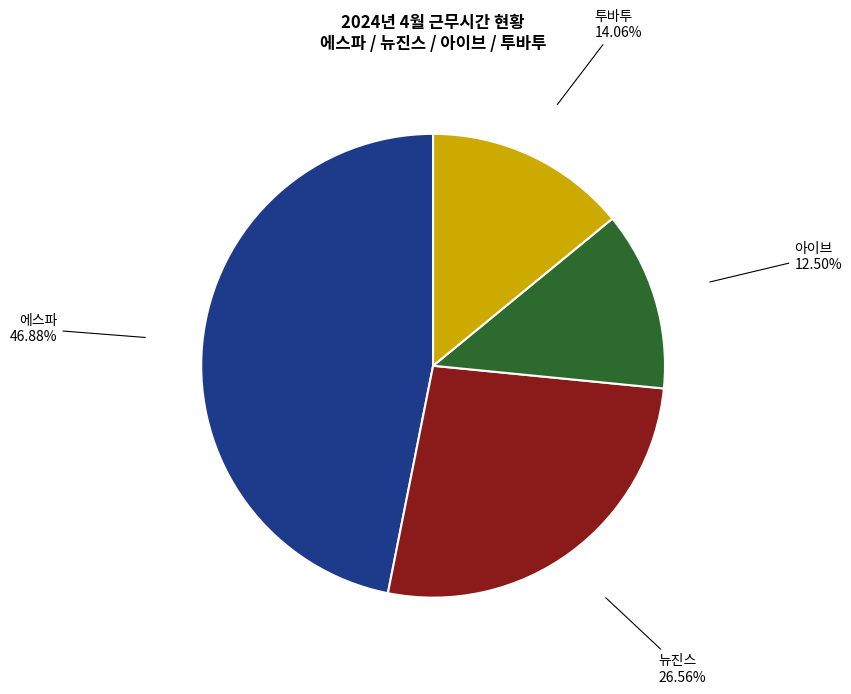

What percentage is NOT represented by 에스파?

53.1%